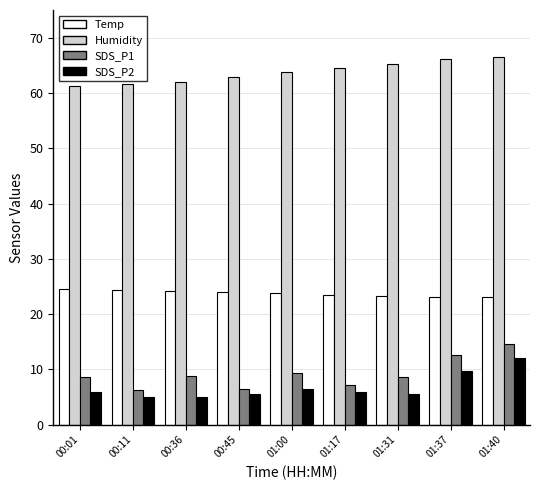

How many values in the SDS_P1 series exceed 8?

6